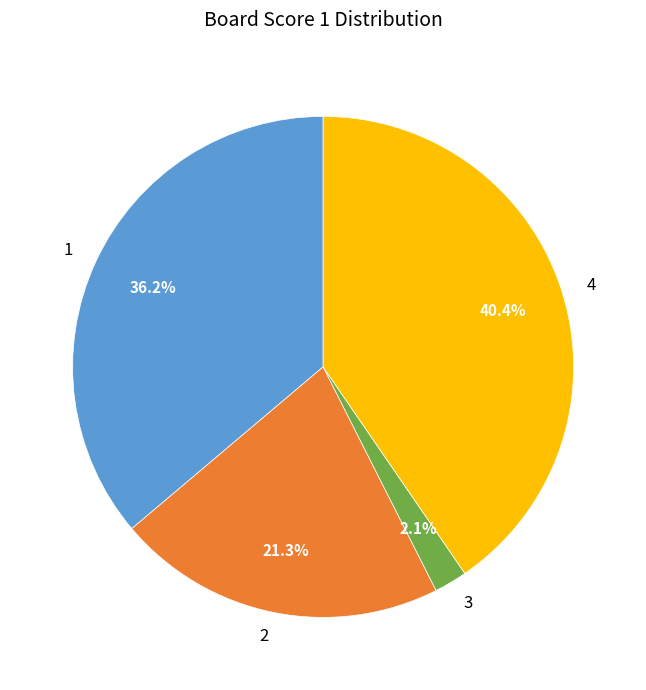

To the nearest percent, what portion does 1 represent?

36%